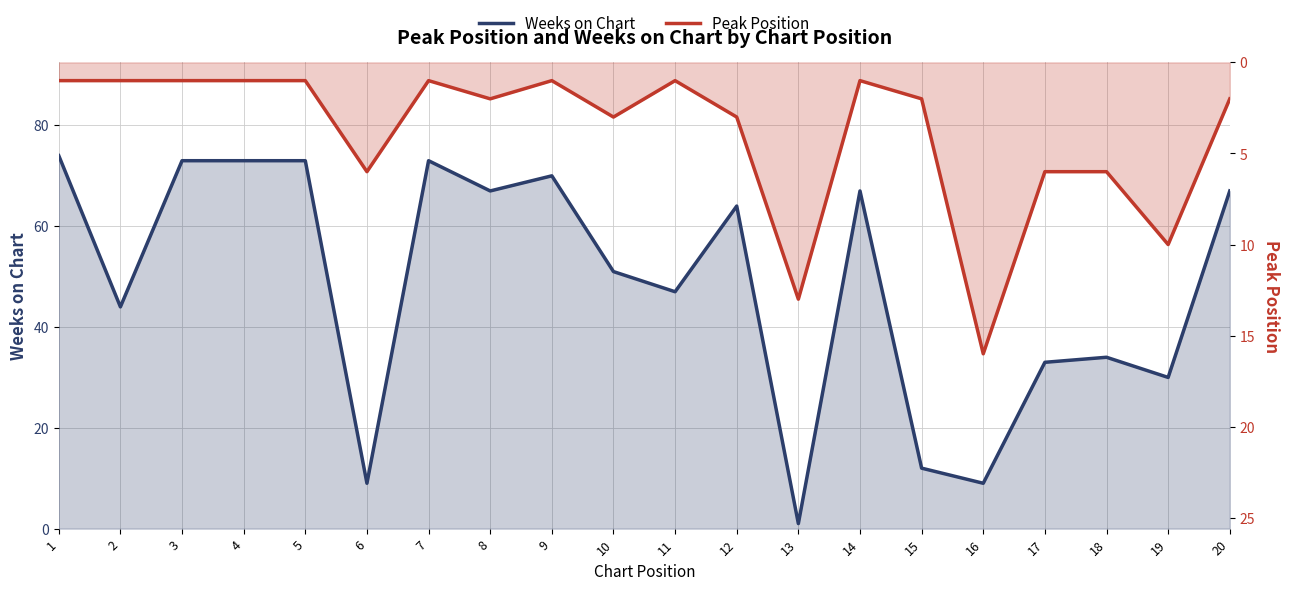

Reading right to left, what are all the values shown in this chart?

Weeks on Chart: 67	30	34	33	9	12	67	1	64	47	51	70	67	73	9	73	73	73	44	74
Peak Position: 2	10	6	6	16	2	1	13	3	1	3	1	2	1	6	1	1	1	1	1